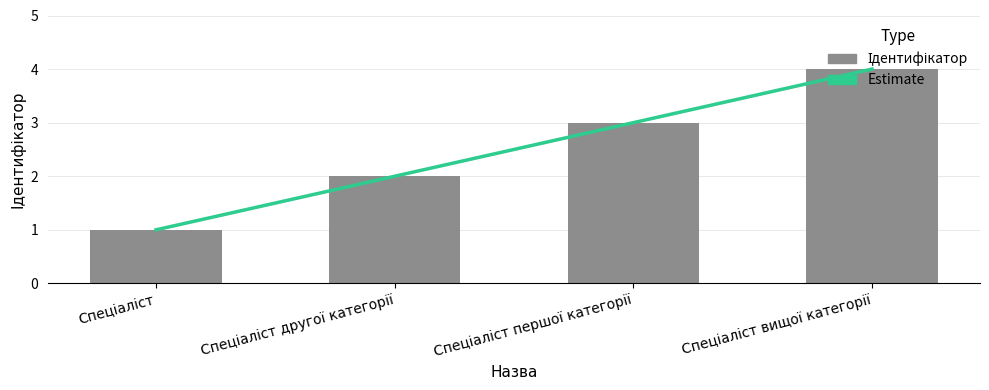

Read the value at Спеціаліст вищої категорії.

4